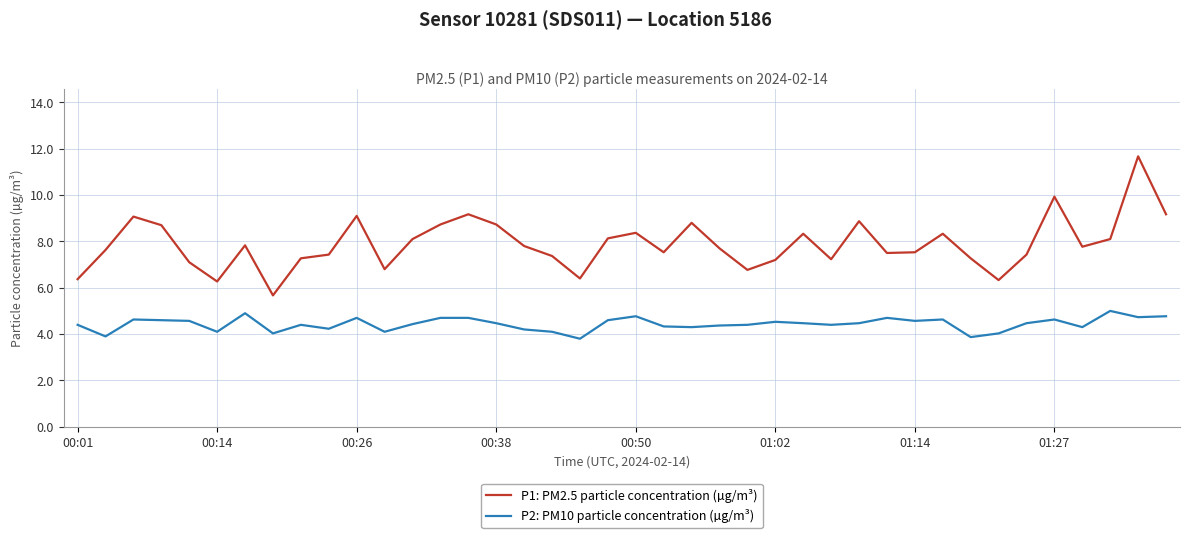

What are all the series names shown in the legend?

P1: PM2.5 particle concentration (µg/m³), P2: PM10 particle concentration (µg/m³)